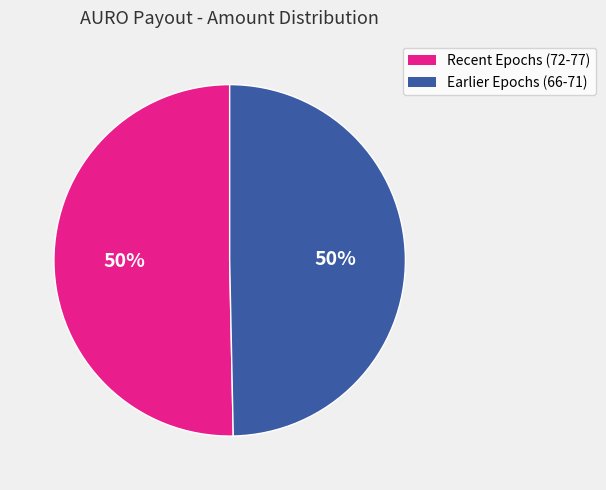

Count the number of slices in the pie.

2